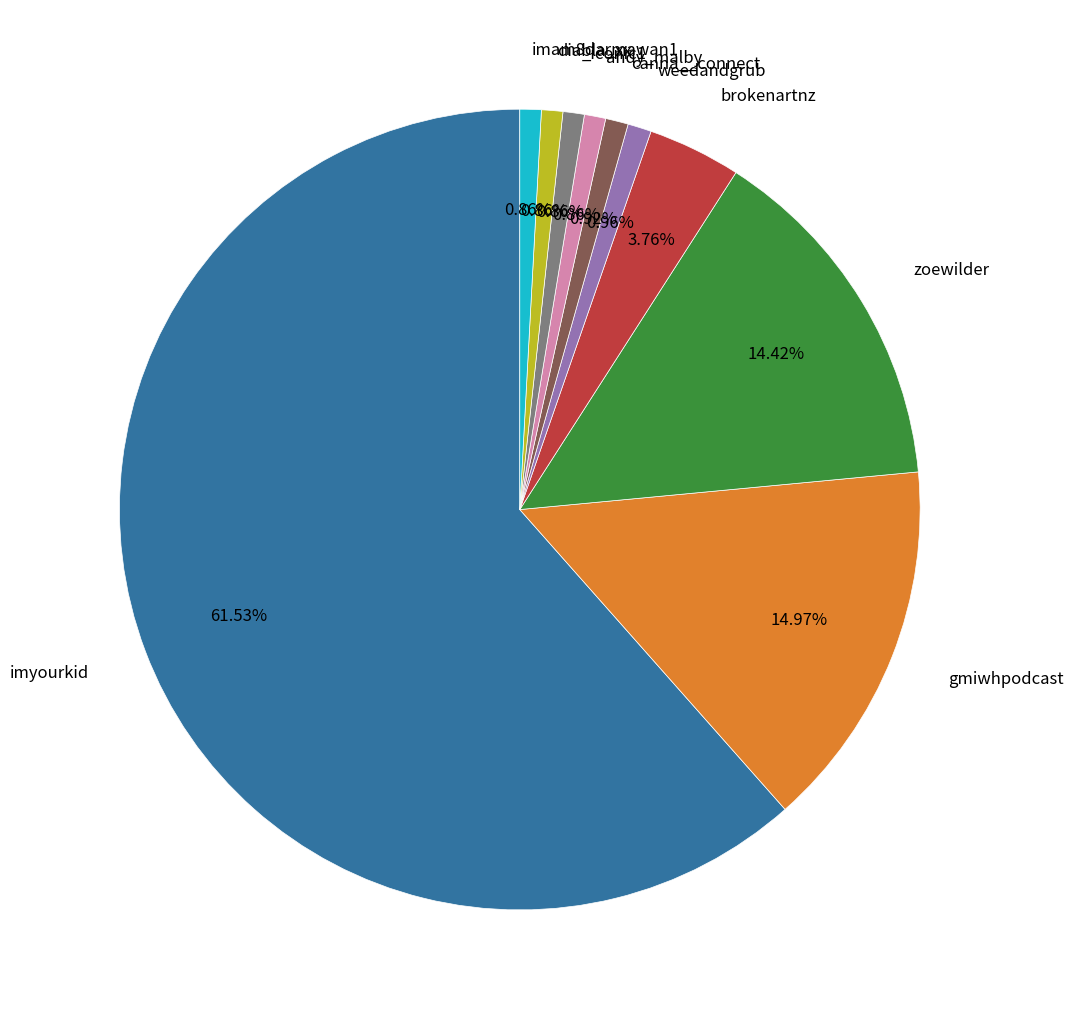

Is there any slice that represents more than half of the pie?

Yes